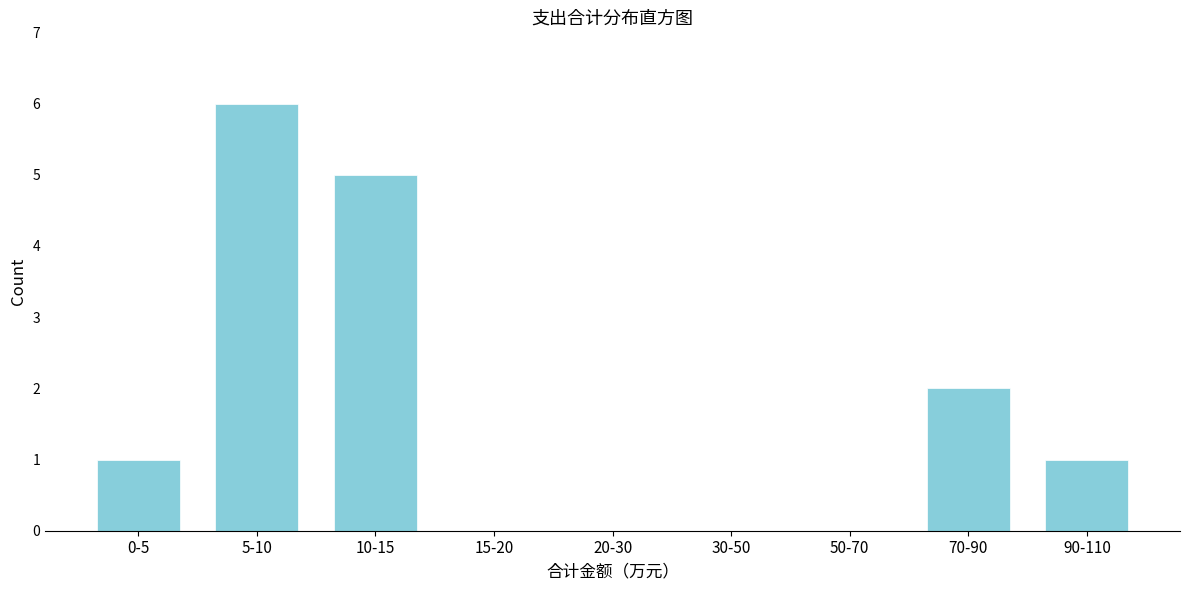

Reading left to right, extract all data points from this chart.

0-5=1	5-10=6	10-15=5	15-20=0	20-30=0	30-50=0	50-70=0	70-90=2	90-110=1